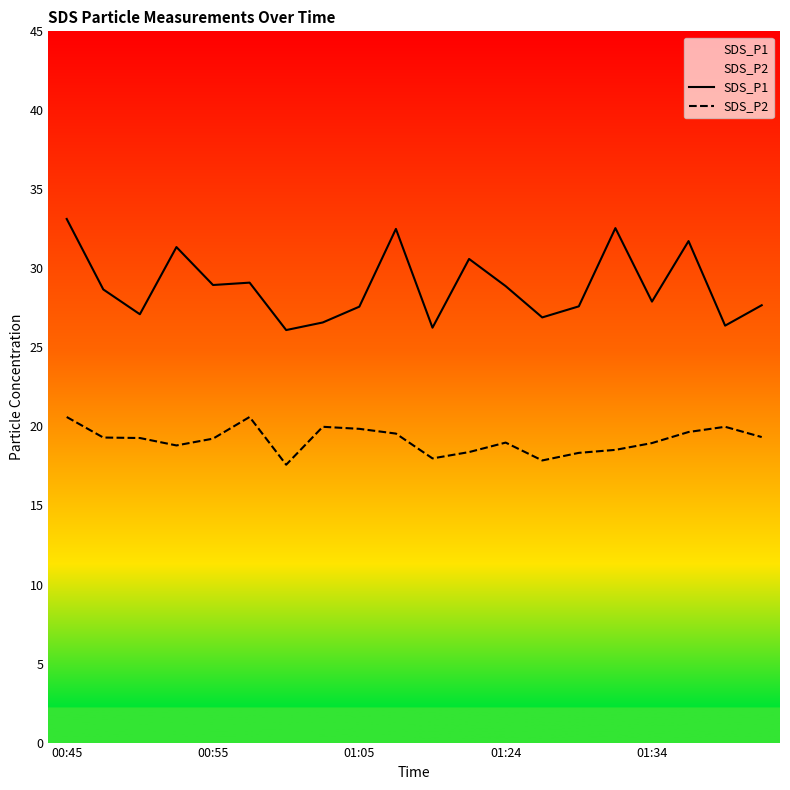

How many interior local peaks does the SDS_P1 series have?

6